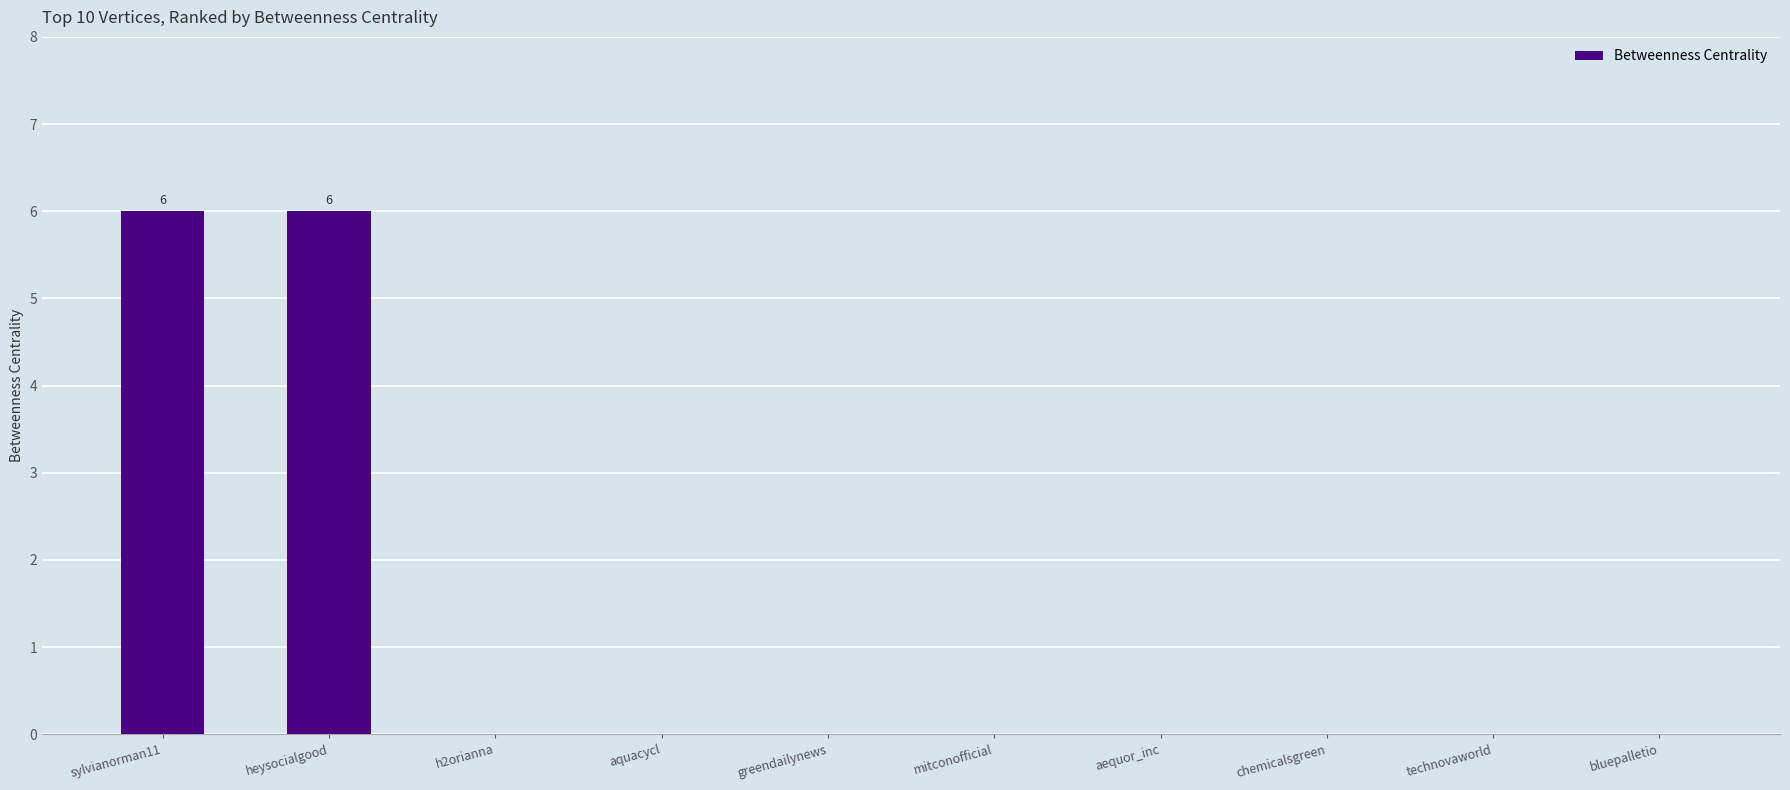

What is the difference between the values at mitconofficial and sylvianorman11?

6